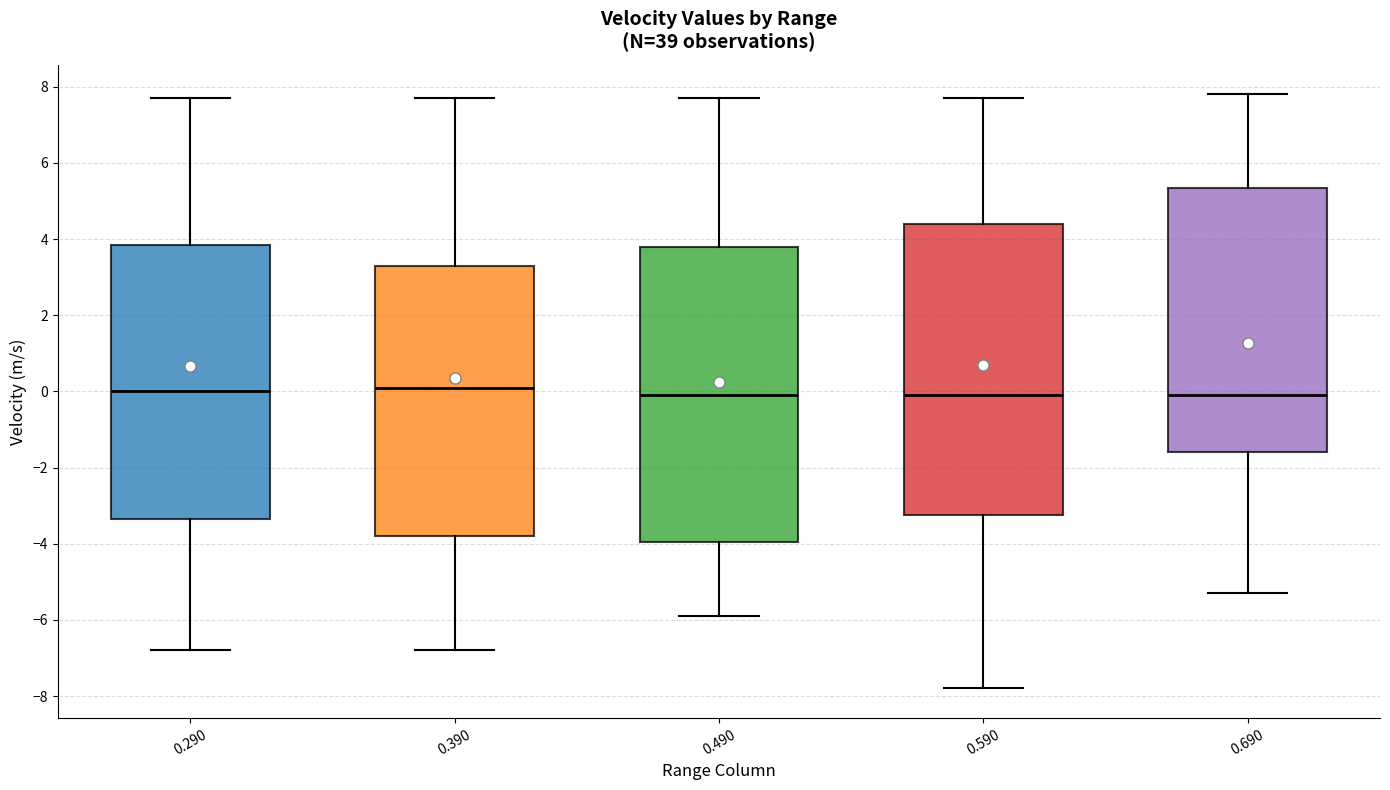

Reading left to right, transcribe this box plot: for each box, give where its median line is, the range the box spans, and where its two whiskers end, as read against the y-axis. The values are not printed on the chart, so give them approximately, as read against the axis.

0.290: median 0.0, box -3.4 to 3.8, whiskers -6.8 to 7.8
0.390: median 0.2, box -3.8 to 3.4, whiskers -6.8 to 7.8
0.490: median 0.0, box -4.0 to 3.8, whiskers -5.8 to 7.8
0.590: median 0.0, box -3.2 to 4.4, whiskers -7.8 to 7.8
0.690: median 0.0, box -1.6 to 5.4, whiskers -5.2 to 7.8